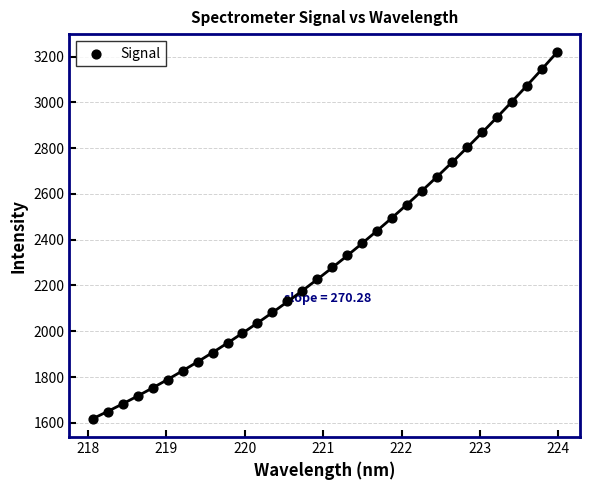

What is the range of Y values (max minus min)?

1600.2